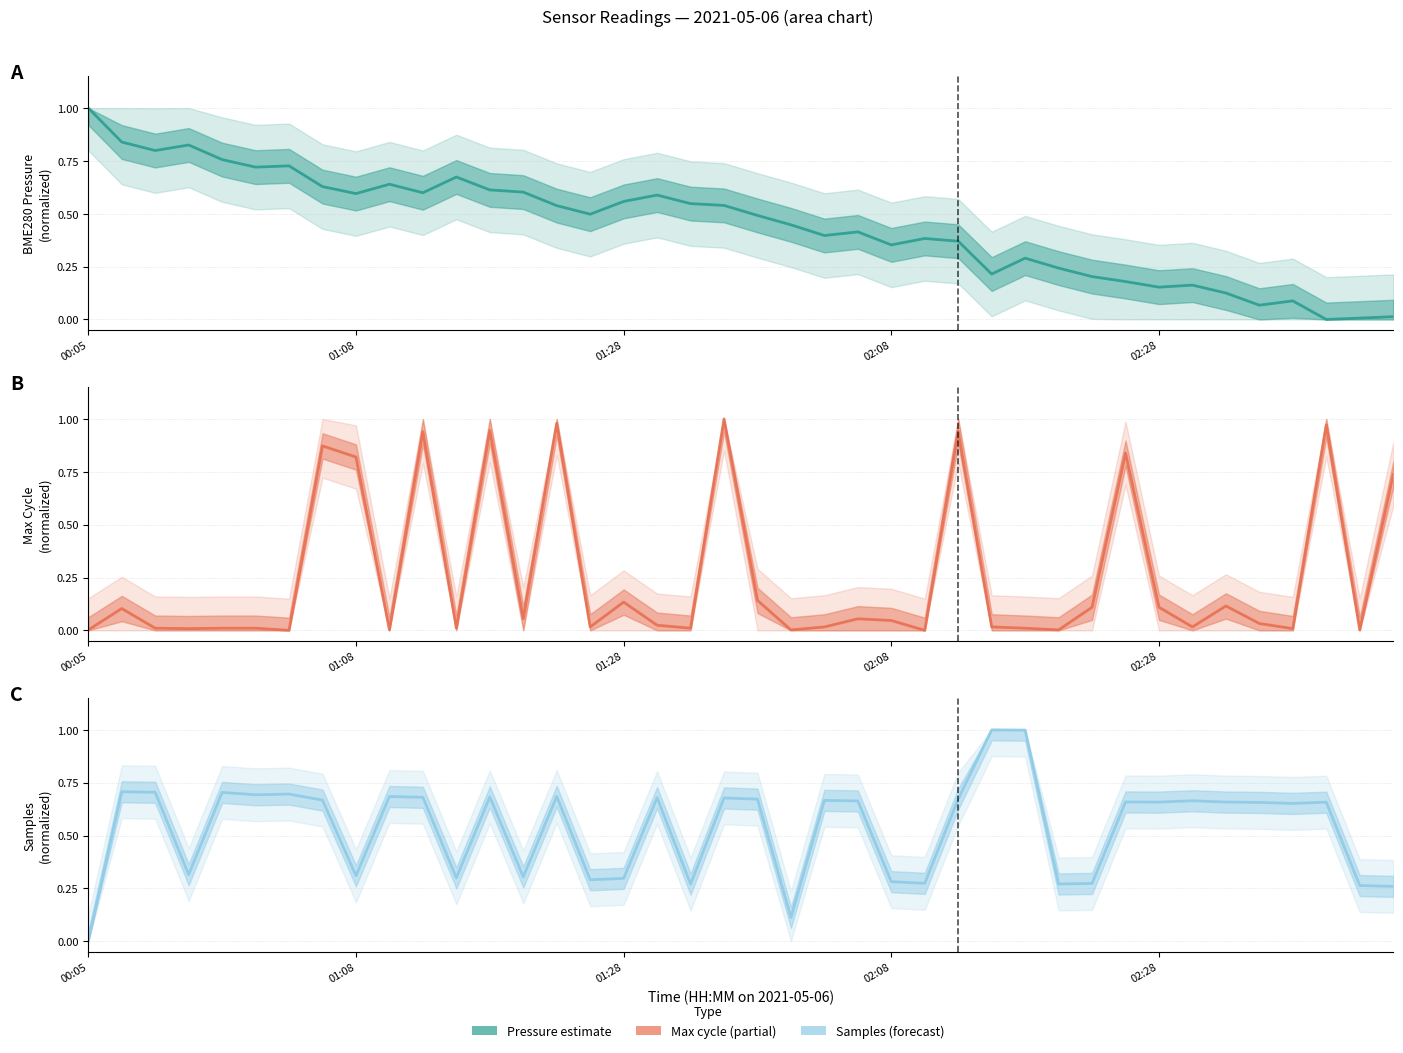

Between 21 and 38, which series saw the biggest shift?

BME280_pressure